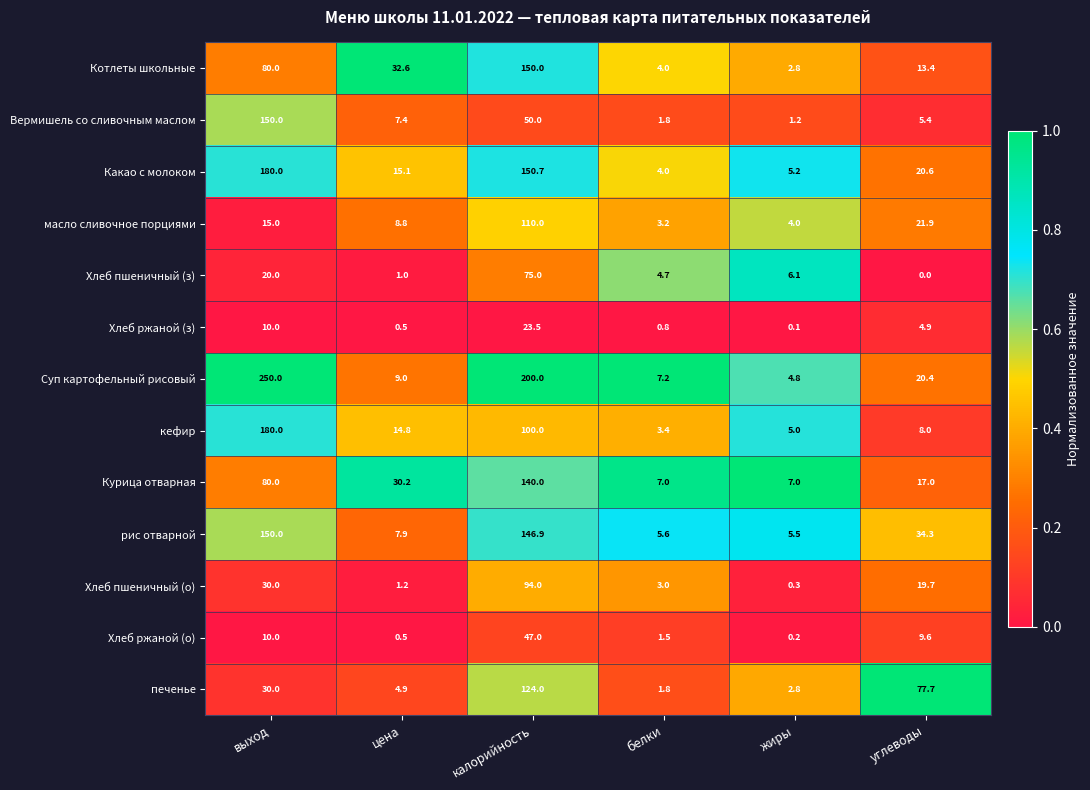

Rank the series at углеводы from highest to lowest value.

печенье, рис отварной, масло сливочное порциями, Какао с молоком, Суп картофельный рисовый, Хлеб пшеничный (о), Курица отварная, Котлеты школьные, Хлеб ржаной (о), кефир, Вермишель со сливочным маслом, Хлеб ржаной (з), Хлеб пшеничный (з)